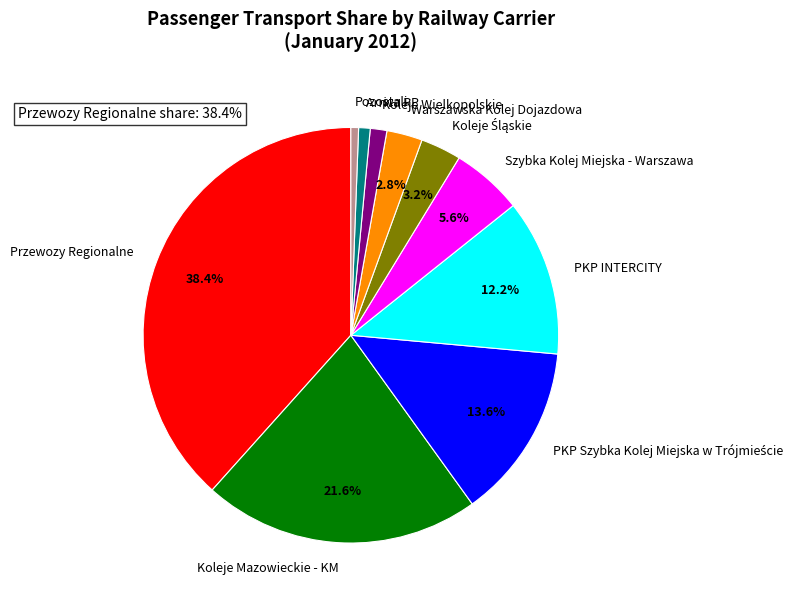

How many slices are in this pie chart?

10